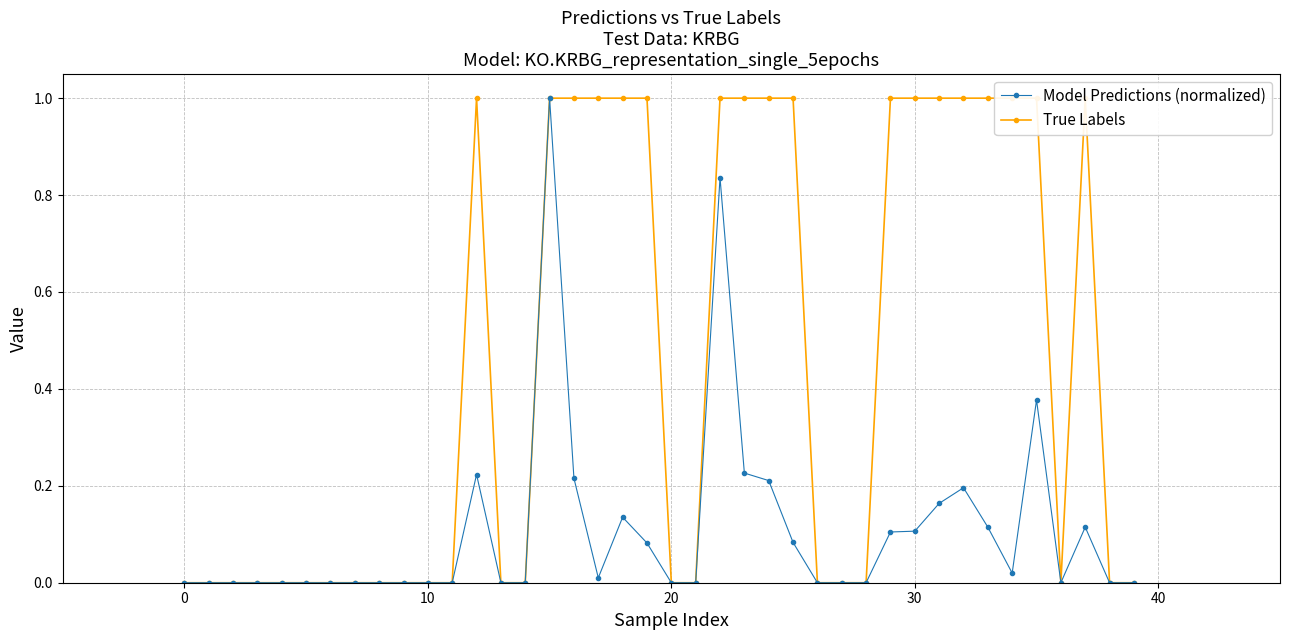

True or false: Model Predictions (normalized) has more than 2 points higher than both neighbors.

True